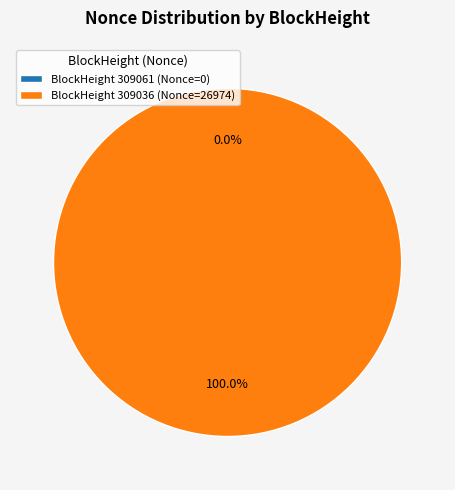

To the nearest percent, what is the difference between the largest and smallest slice percentages?

100%